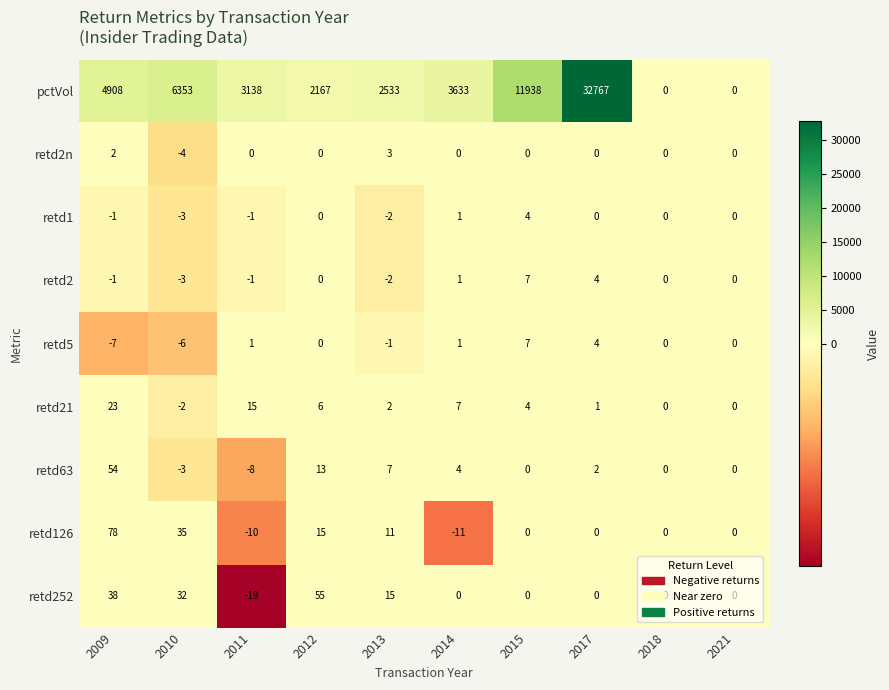

At how many categories does at least one series exceed 12439?

1